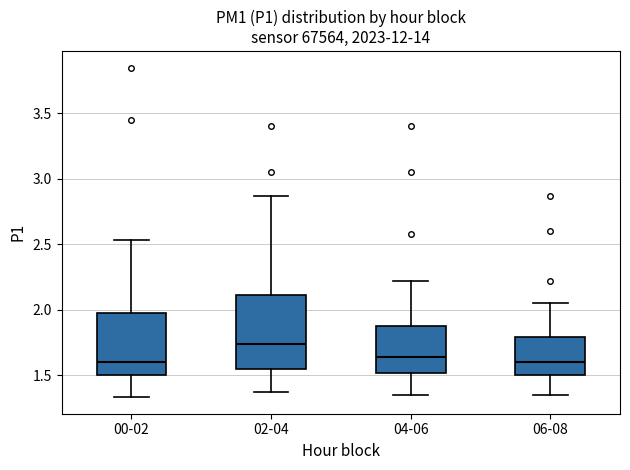

Reading left to right, transcribe this box plot: for each box, give where its median line is, the range the box spans, and where its two whiskers end, as read against the y-axis. The values are not printed on the chart, so give them approximately, as read against the axis.

00-02: median 1.60, box 1.50 to 2.00, whiskers 1.35 to 2.55
02-04: median 1.75, box 1.55 to 2.10, whiskers 1.35 to 2.85
04-06: median 1.65, box 1.50 to 1.90, whiskers 1.35 to 2.20
06-08: median 1.60, box 1.50 to 1.80, whiskers 1.35 to 2.05